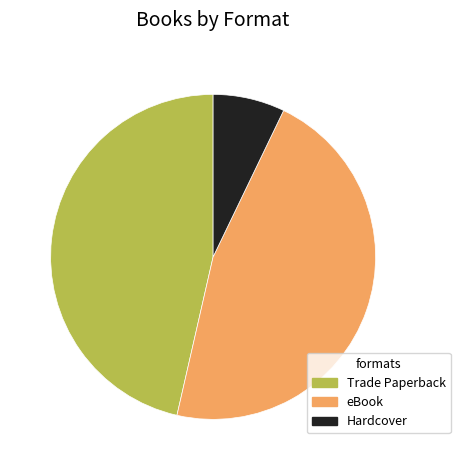

Is it true that Hardcover is 1% of the pie?

False